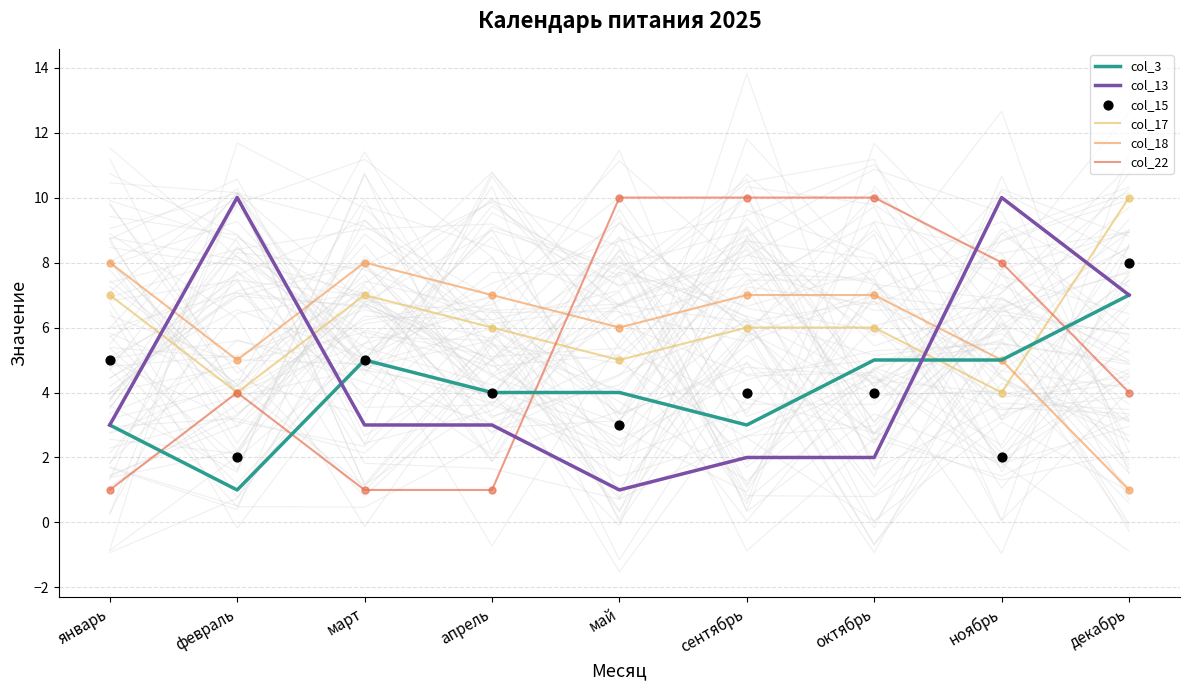

At which category is the sum across all series the highest?

декабрь